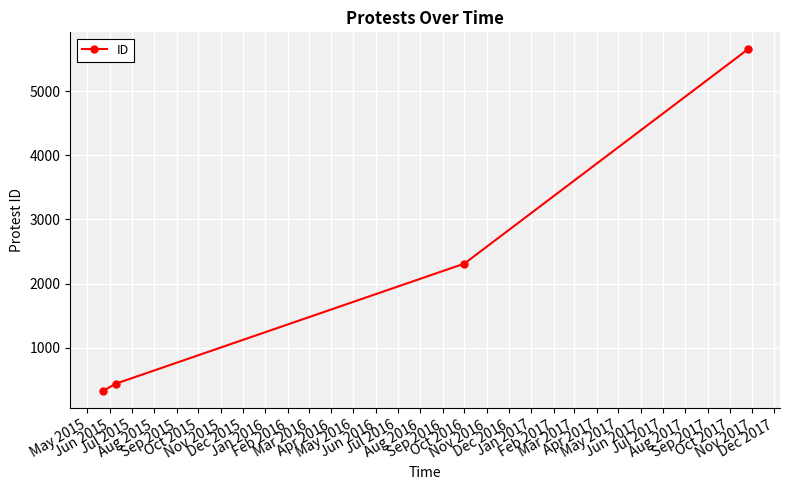

What is the difference between the second highest and second lowest values?

1873